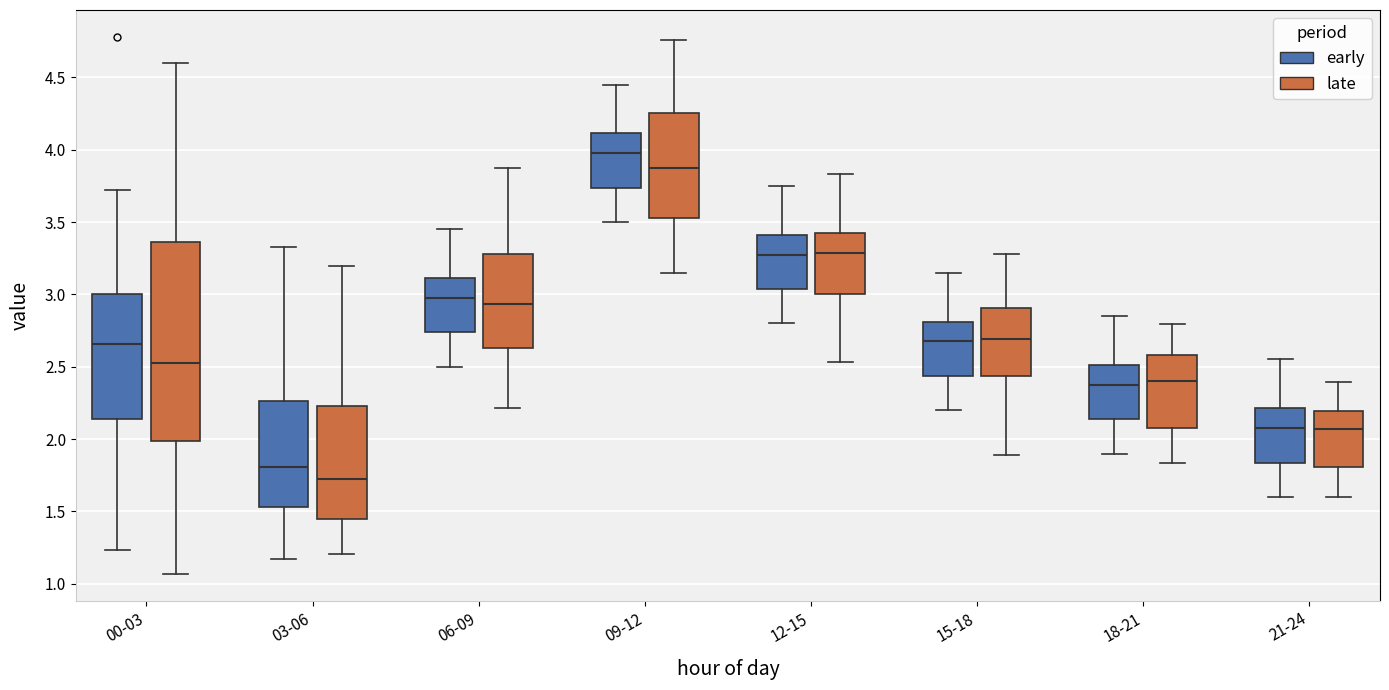

Which box has the highest median line?

09-12 (early)